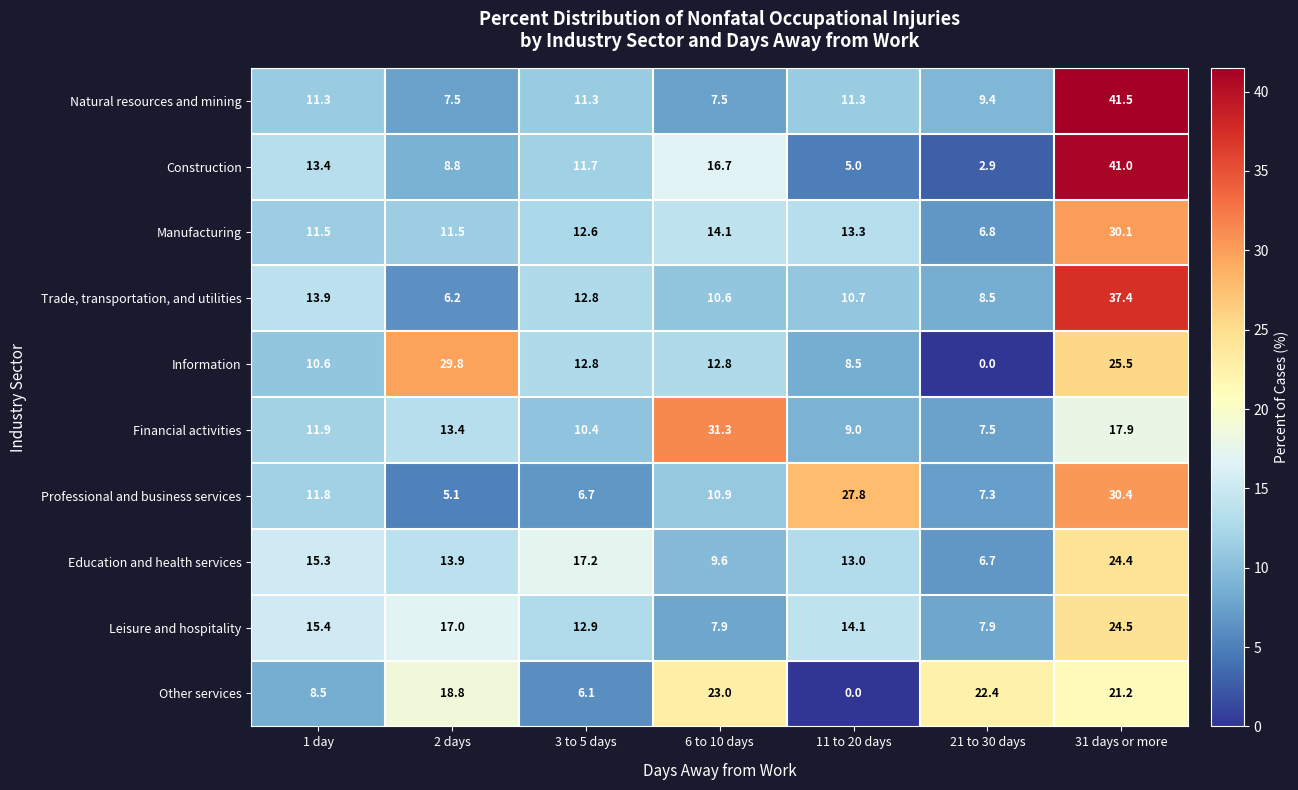

List the labels in order of Other services value, smallest first.

11 to 20 days, 3 to 5 days, 1 day, 2 days, 31 days or more, 21 to 30 days, 6 to 10 days